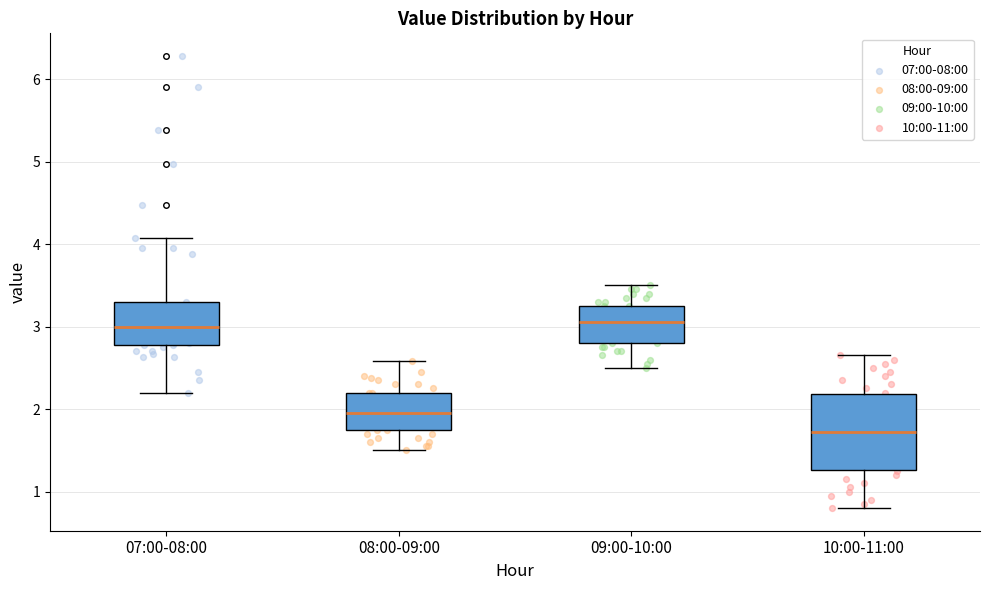

Comparing the boxes themselves (not the whiskers), which one is the tallest?

10:00-11:00